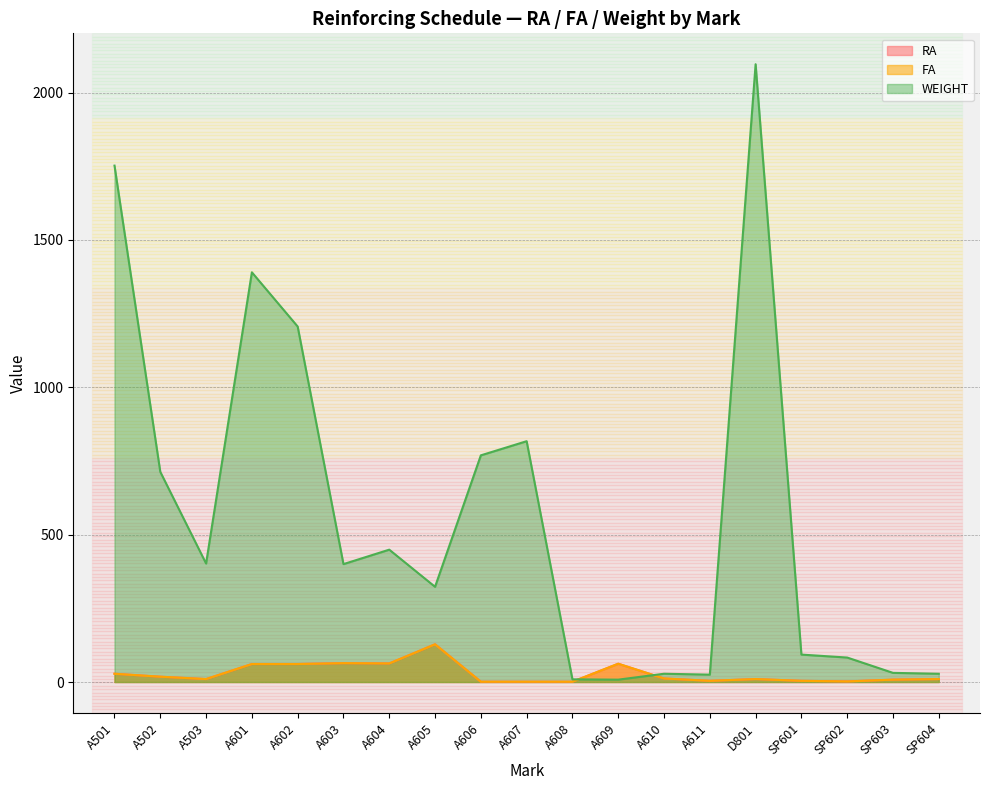

At which category is the sum across all series the highest?

D801